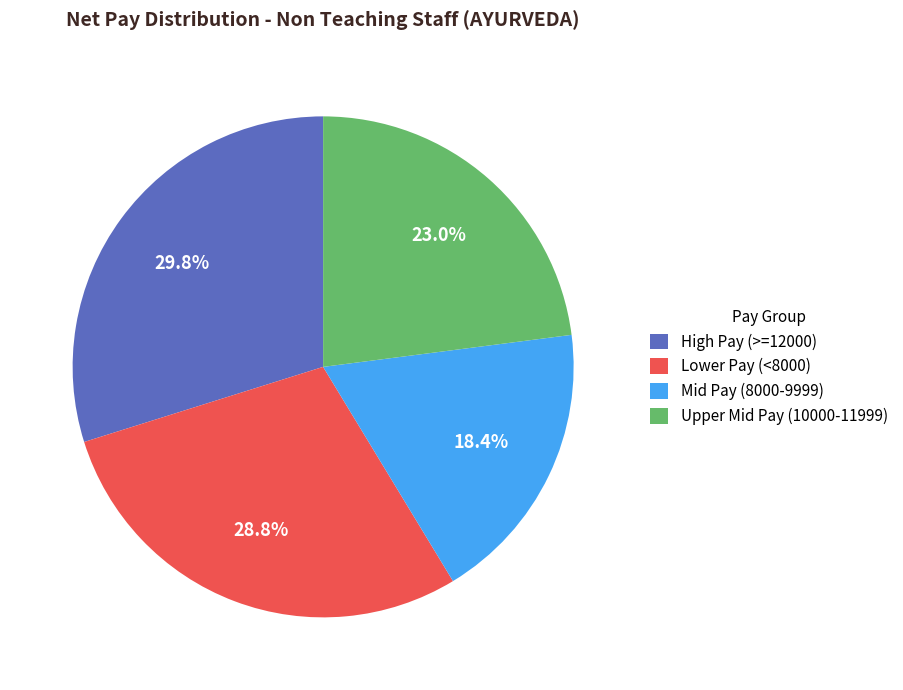

How many segments does this pie chart have?

4